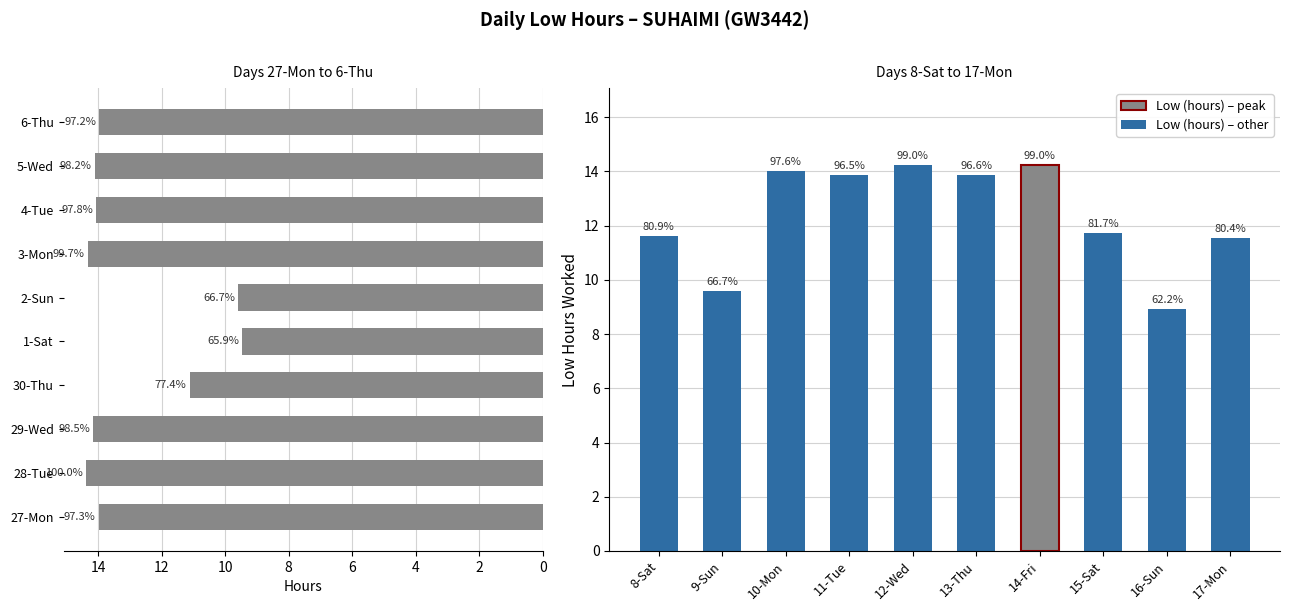

What is the smallest value displayed?

8.9